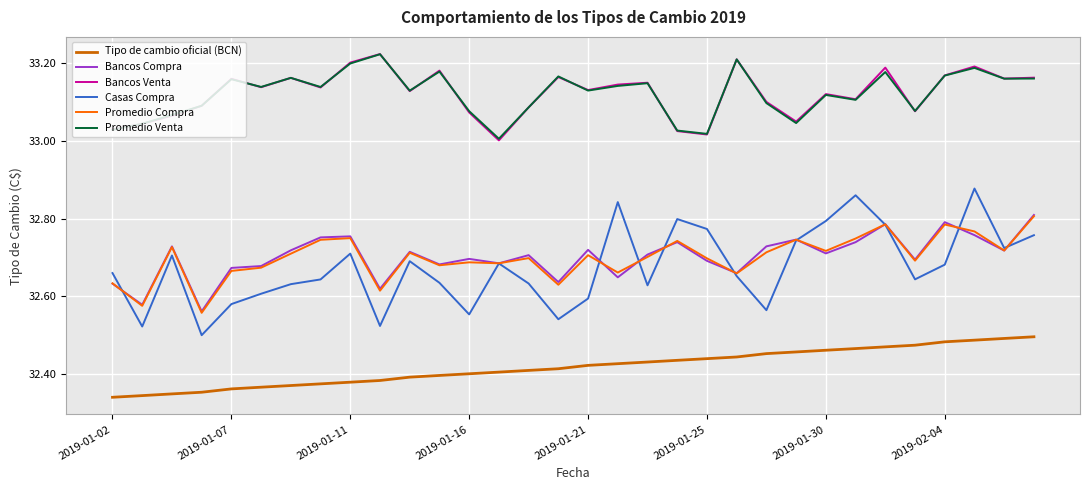

How many Casas Compra values are between 32 and 33?

32